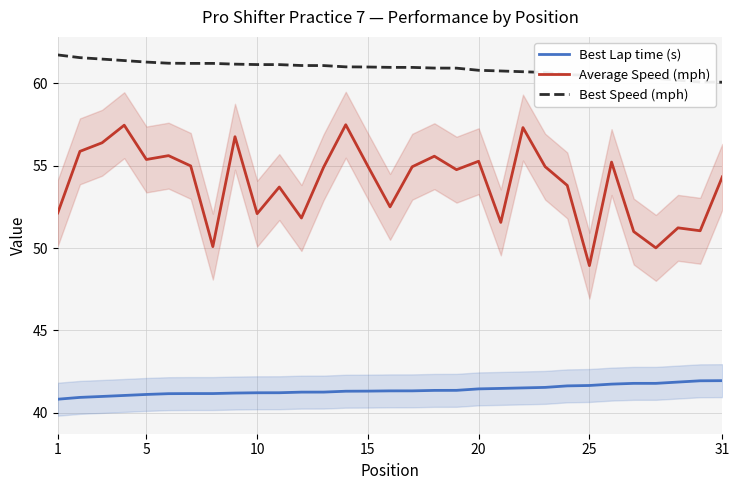

Is it true that Best Lap time (s) equals 14.7 at 5?

False